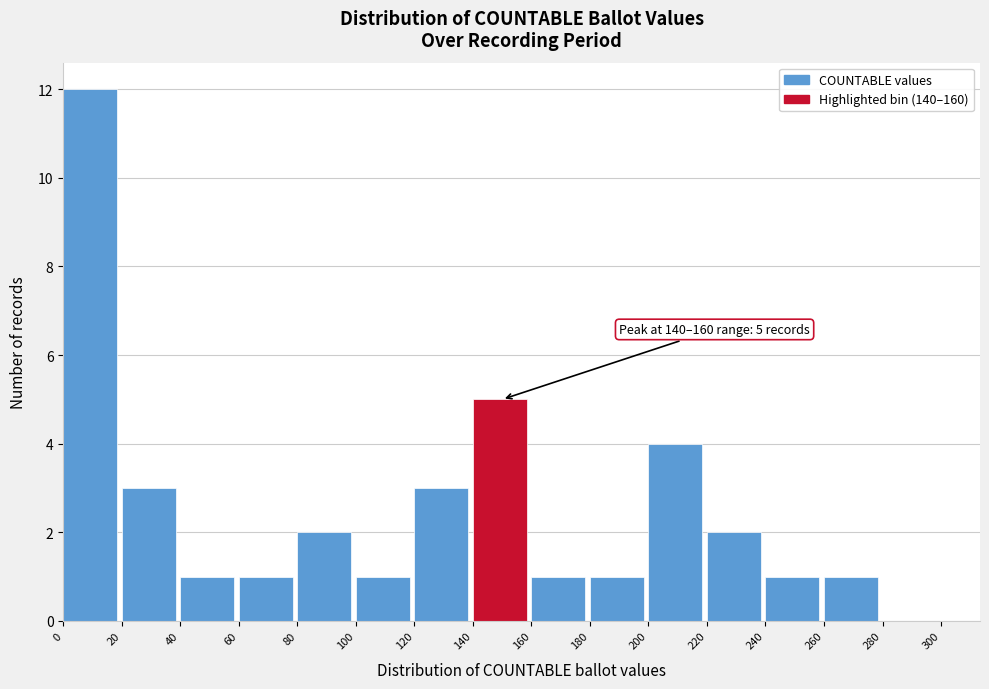

Which range on the x-axis has the tallest bar?

0 to 20